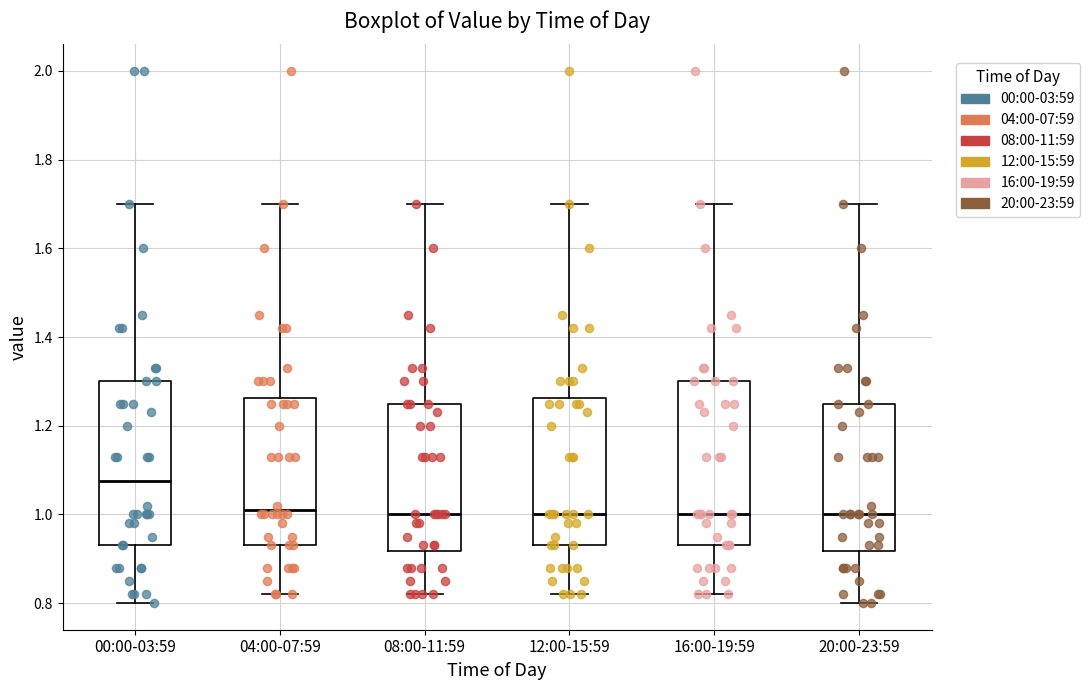

Reading left to right, read every box against the y-axis: the position of its median line, the range the box covers, and the ends of its whiskers. The values are not printed on the chart, so give them approximately, as read against the axis.

00:00-03:59: median 1.08, box 0.94 to 1.30, whiskers 0.80 to 1.70
04:00-07:59: median 1.02, box 0.94 to 1.26, whiskers 0.82 to 1.70
08:00-11:59: median 1.00, box 0.92 to 1.26, whiskers 0.82 to 1.70
12:00-15:59: median 1.00, box 0.94 to 1.26, whiskers 0.82 to 1.70
16:00-19:59: median 1.00, box 0.94 to 1.30, whiskers 0.82 to 1.70
20:00-23:59: median 1.00, box 0.92 to 1.26, whiskers 0.80 to 1.70